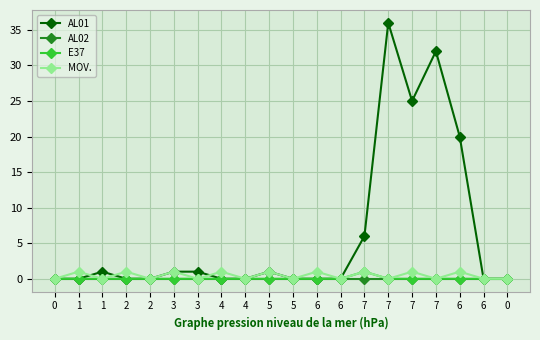

Count the number of categories in the chart.

20